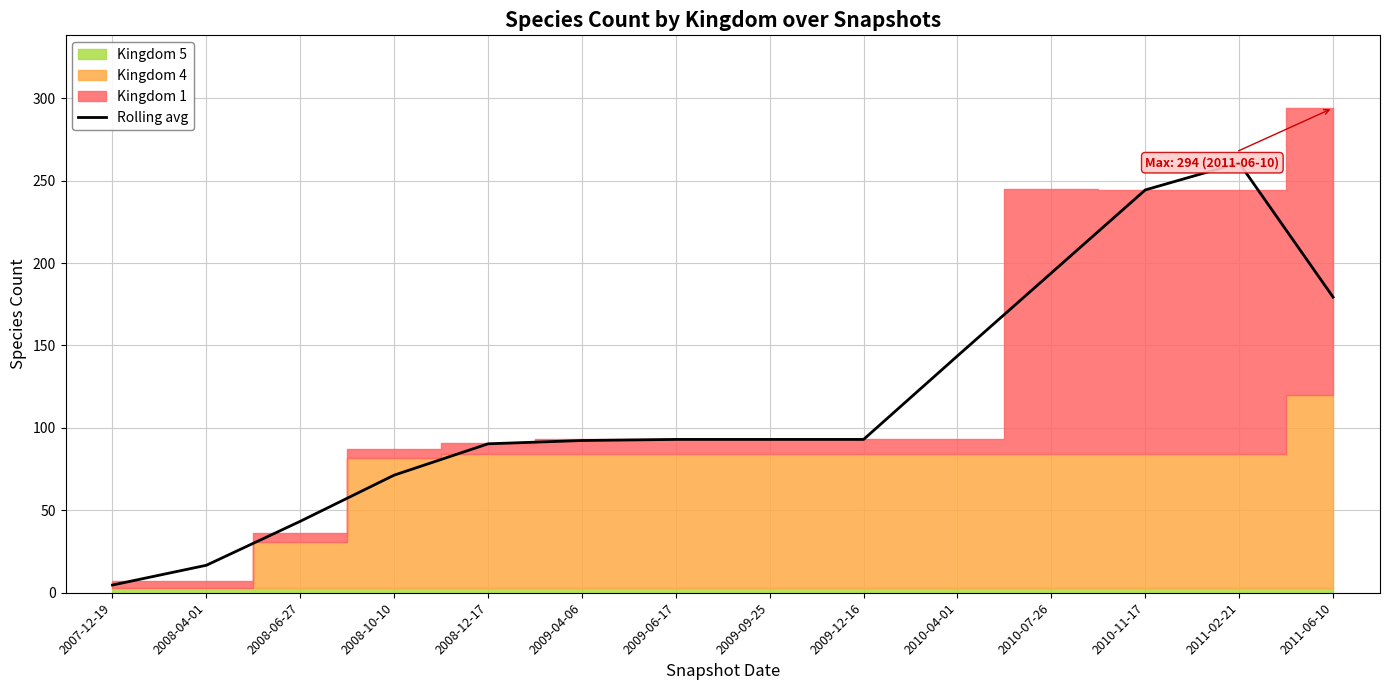

List the labels in order of value, largest first.

2011-02-21, 2010-11-17, 2010-07-26, 2011-06-10, 2010-04-01, 2009-06-17, 2009-09-25, 2009-12-16, 2009-04-06, 2008-12-17, 2008-10-10, 2008-06-27, 2008-04-01, 2007-12-19